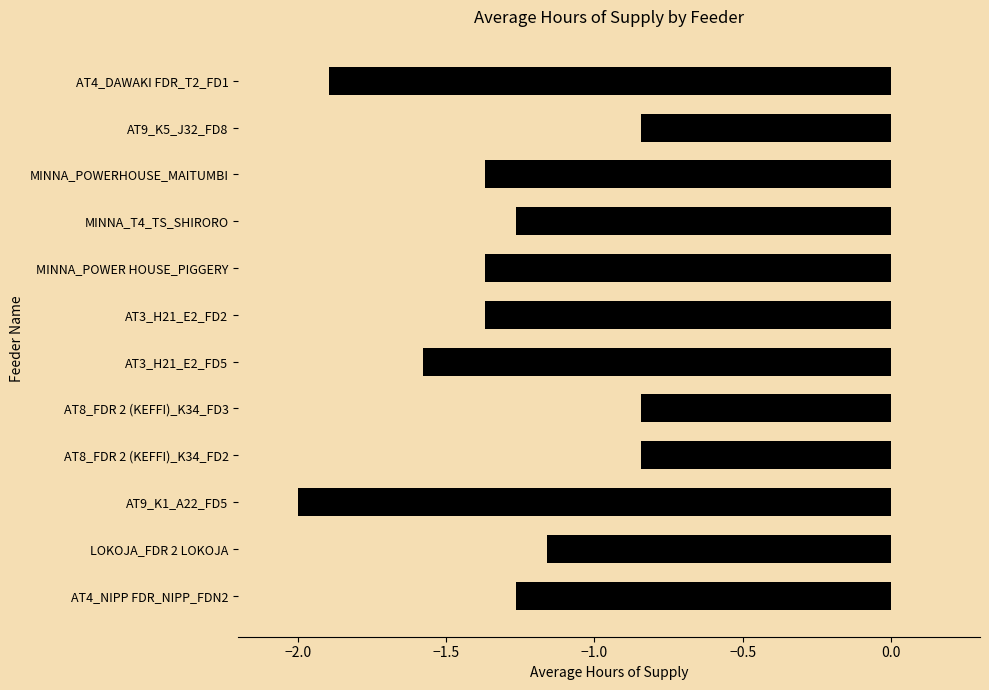

What is the sum of all values?

-15.8